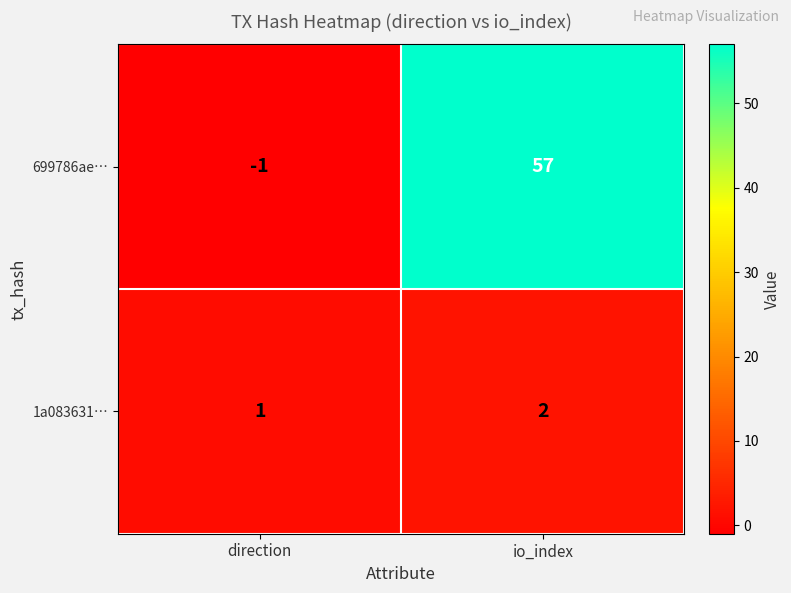

Reading left to right, list all the values displayed in this chart.

699786ae…: direction=-1	io_index=57
1a083631…: direction=1	io_index=2